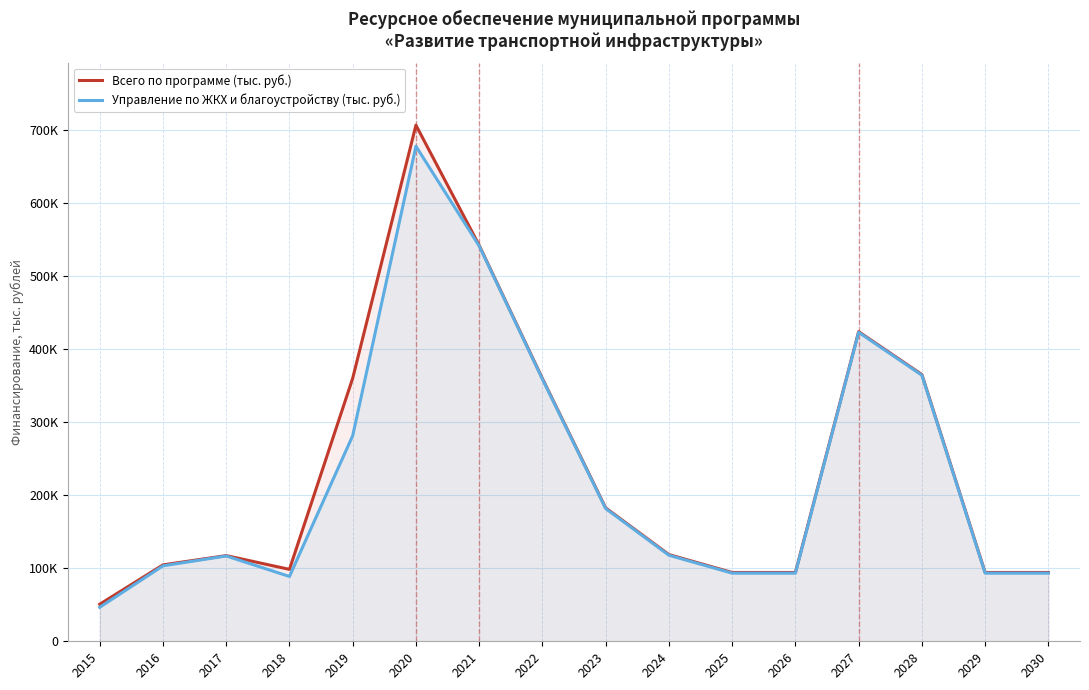

Reading left to right, transcribe all the data shown in this chart.

Всего по программе (тыс. руб.): 2015=50725.8	2016=104611.4	2017=117316.6	2018=98474.3	2019=360164.4	2020=706674.7	2021=542148.6	2022=359803.7	2023=182653.9	2024=118697.2	2025=94197.2	2026=94197.2	2027=423936.5	2028=365197.2	2029=94197.2	2030=94197.2
Управление по ЖКХ и благоустройству (тыс. руб.): 2015=46560.3	2016=103323.1	2017=116816.6	2018=88764.2	2019=281463.7	2020=677846.1	2021=541278.6	2022=358903.7	2023=181753.9	2024=117797.2	2025=93297.2	2026=93297.2	2027=423036.5	2028=364297.2	2029=93297.2	2030=93297.2